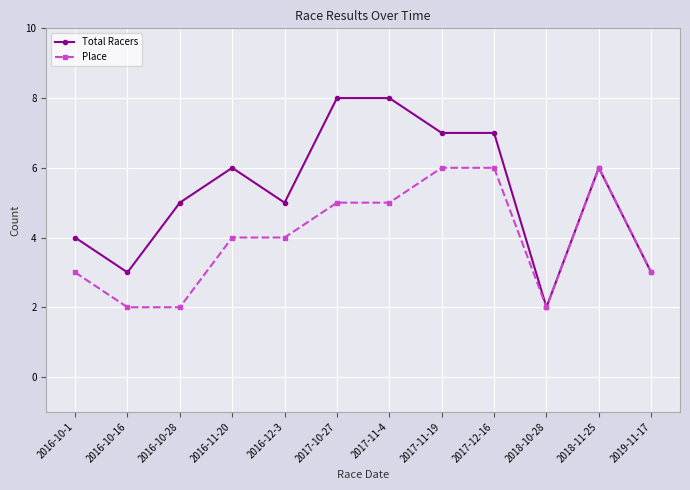

What is the value of the Place point at the 7th from the left?

5